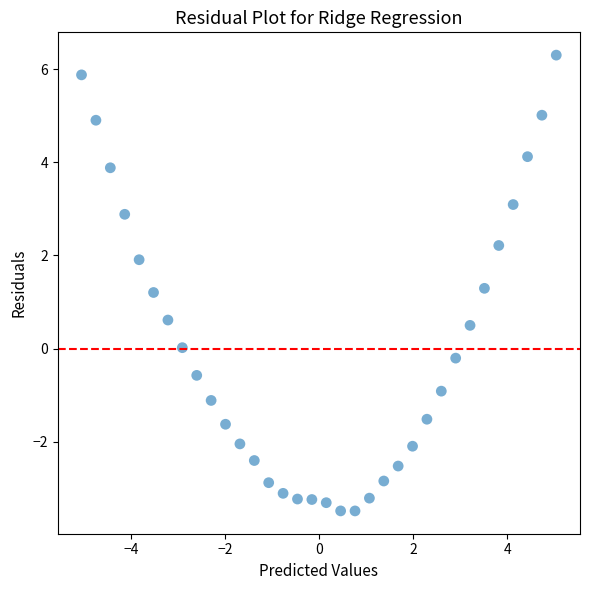

What is the range of Y values (max minus min)?

9.8